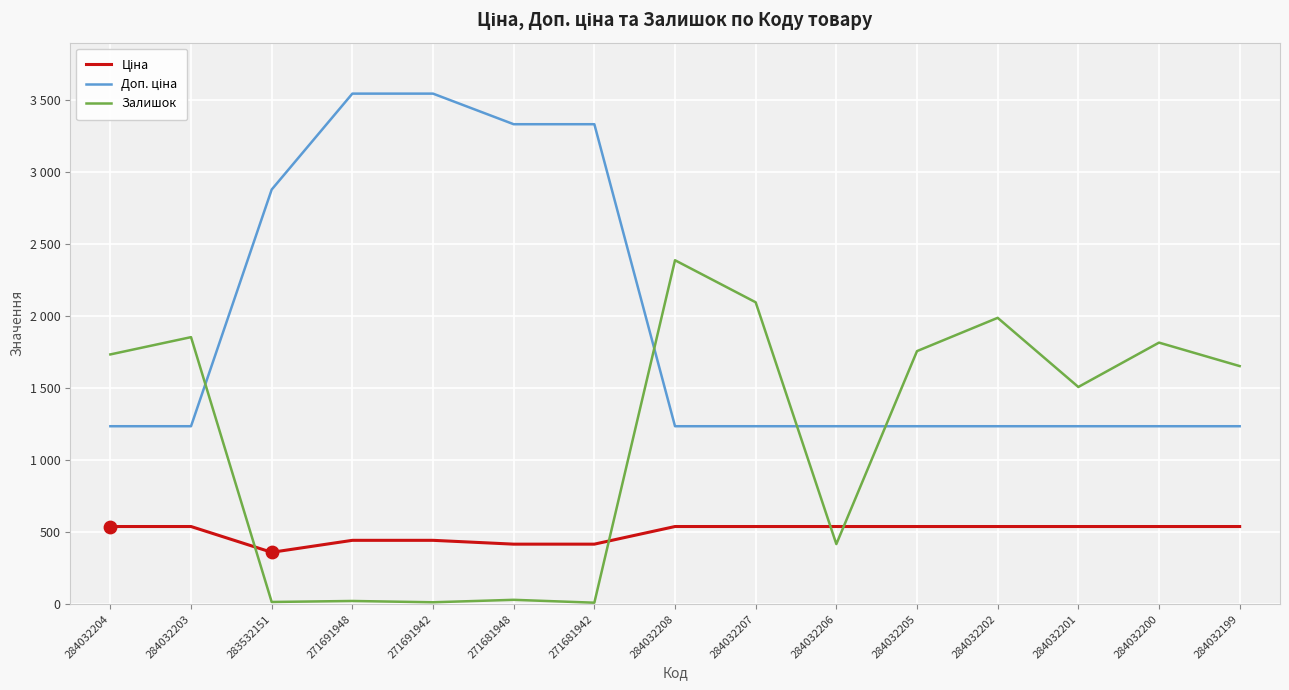

Does the chart have visible grid lines?

Yes